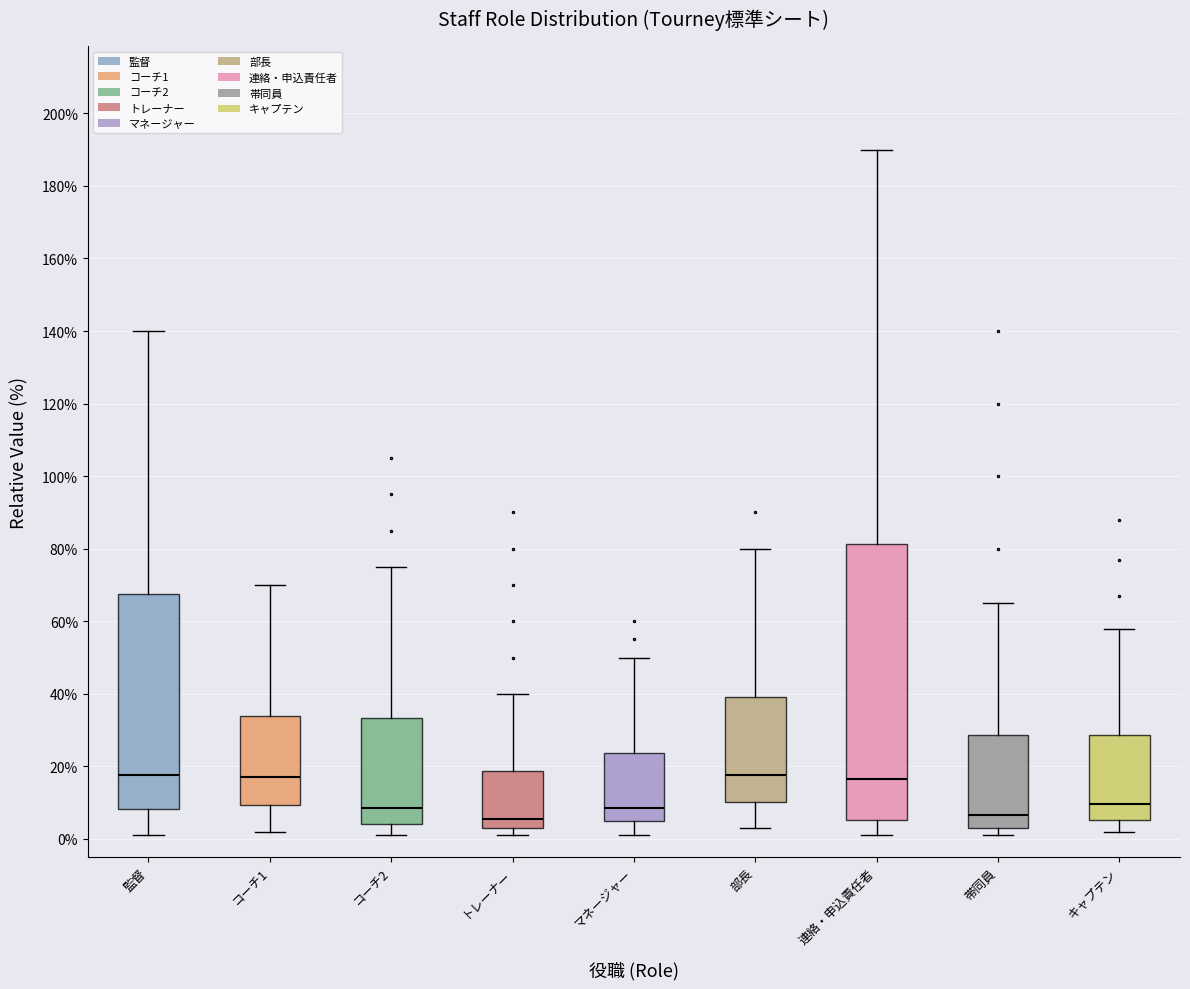

Reading left to right, transcribe this box plot: for each box, give where its median line is, the range the box spans, and where its two whiskers end, as read against the y-axis. The values are not printed on the chart, so give them approximately, as read against the axis.

監督: median 18, box 8 to 68, whiskers 2 to 140
コーチ1: median 18, box 10 to 34, whiskers 2 to 70
コーチ2: median 8, box 4 to 34, whiskers 2 to 76
トレーナー: median 6, box 4 to 18, whiskers 2 to 40
マネージャー: median 8, box 6 to 24, whiskers 2 to 50
部長: median 18, box 10 to 40, whiskers 4 to 80
連絡・申込責任者: median 16, box 6 to 82, whiskers 2 to 190
帯同員: median 6, box 4 to 28, whiskers 2 to 66
キャプテン: median 10, box 6 to 28, whiskers 2 to 58